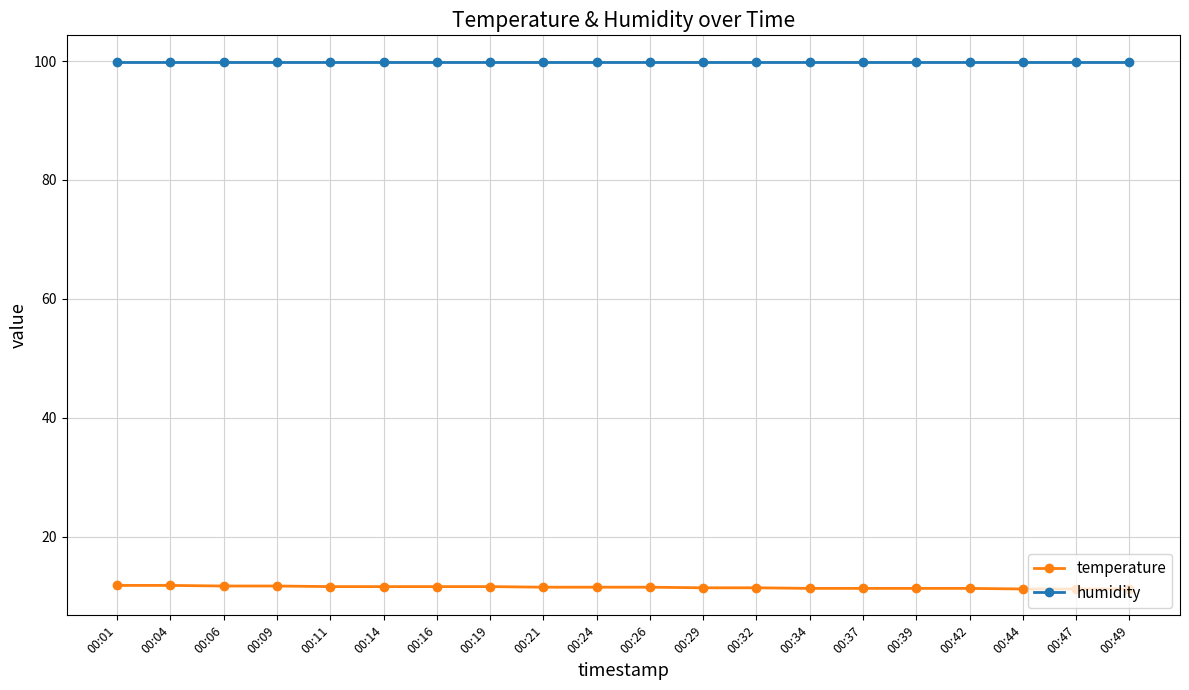

Rank the series by their maximum value, from highest to lowest.

humidity, temperature